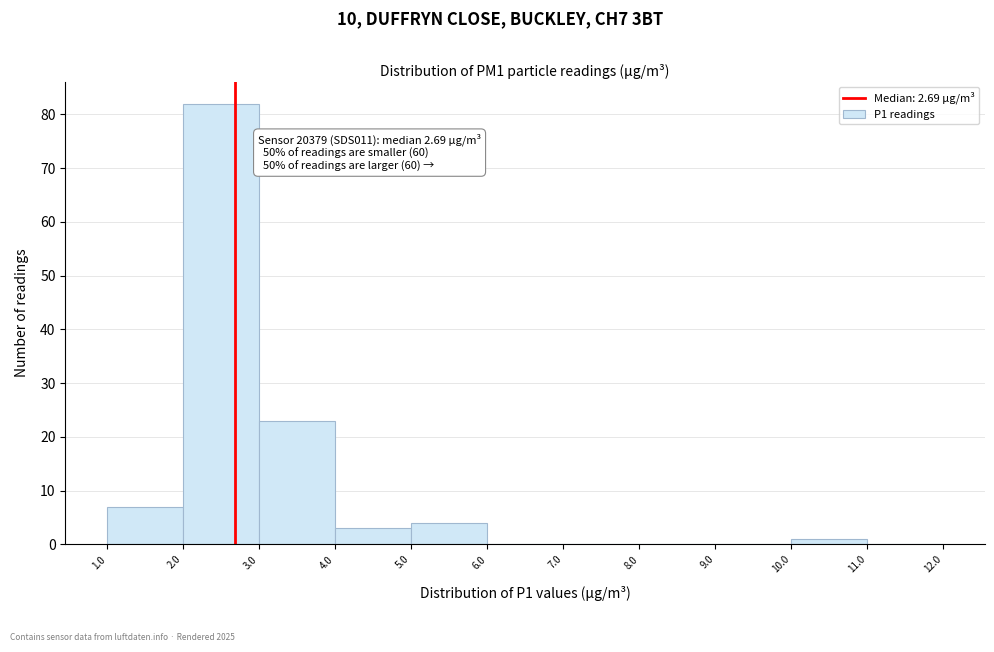

Over which range of the x-axis is the bar tallest?

2.0 to 3.0